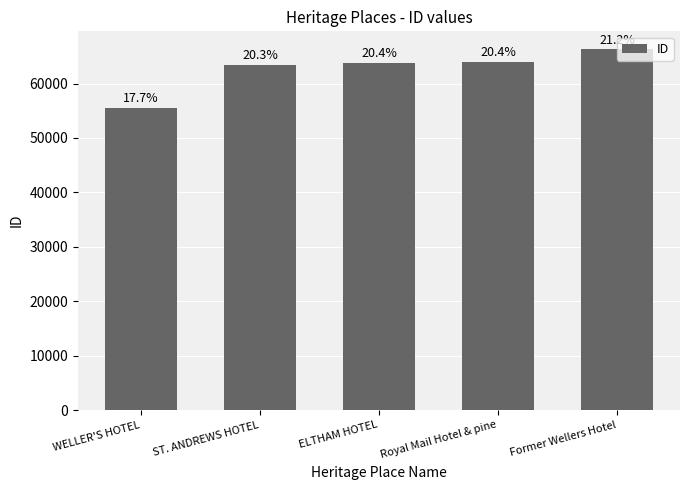

Does the chart contain any negative values?

No